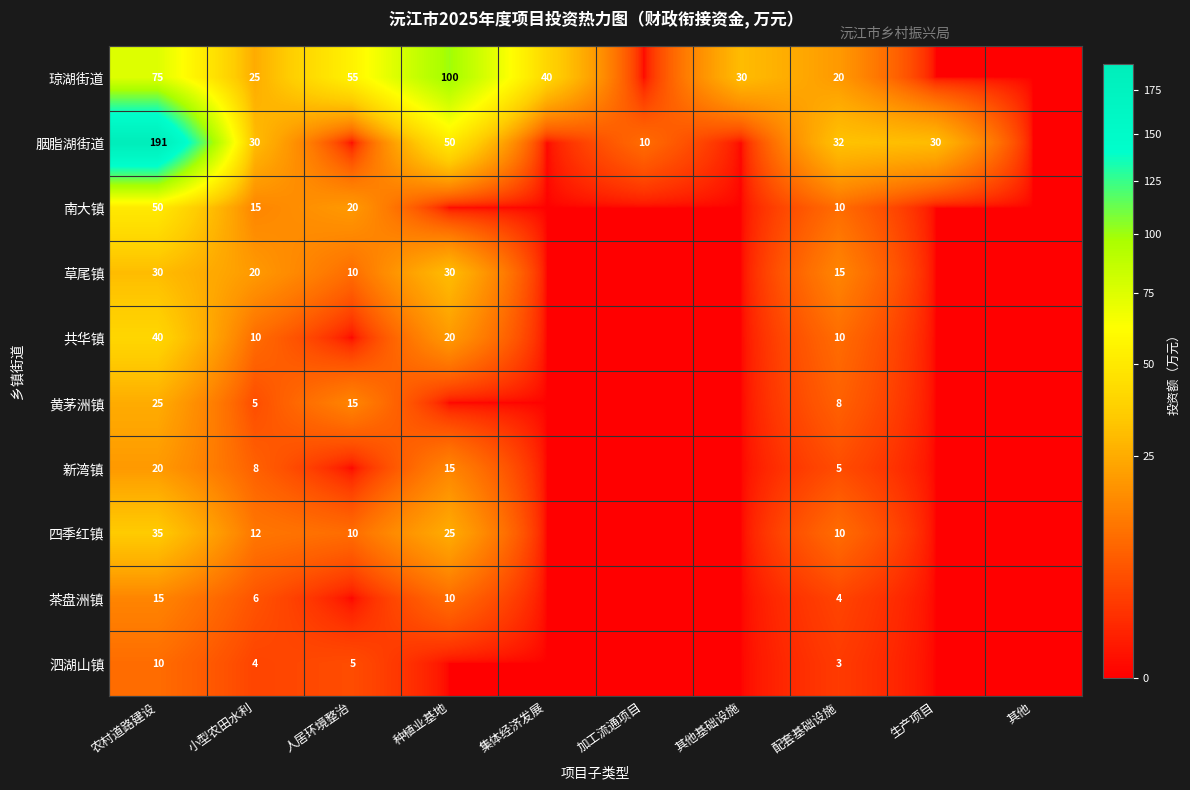

How many series are shown in this chart?

10